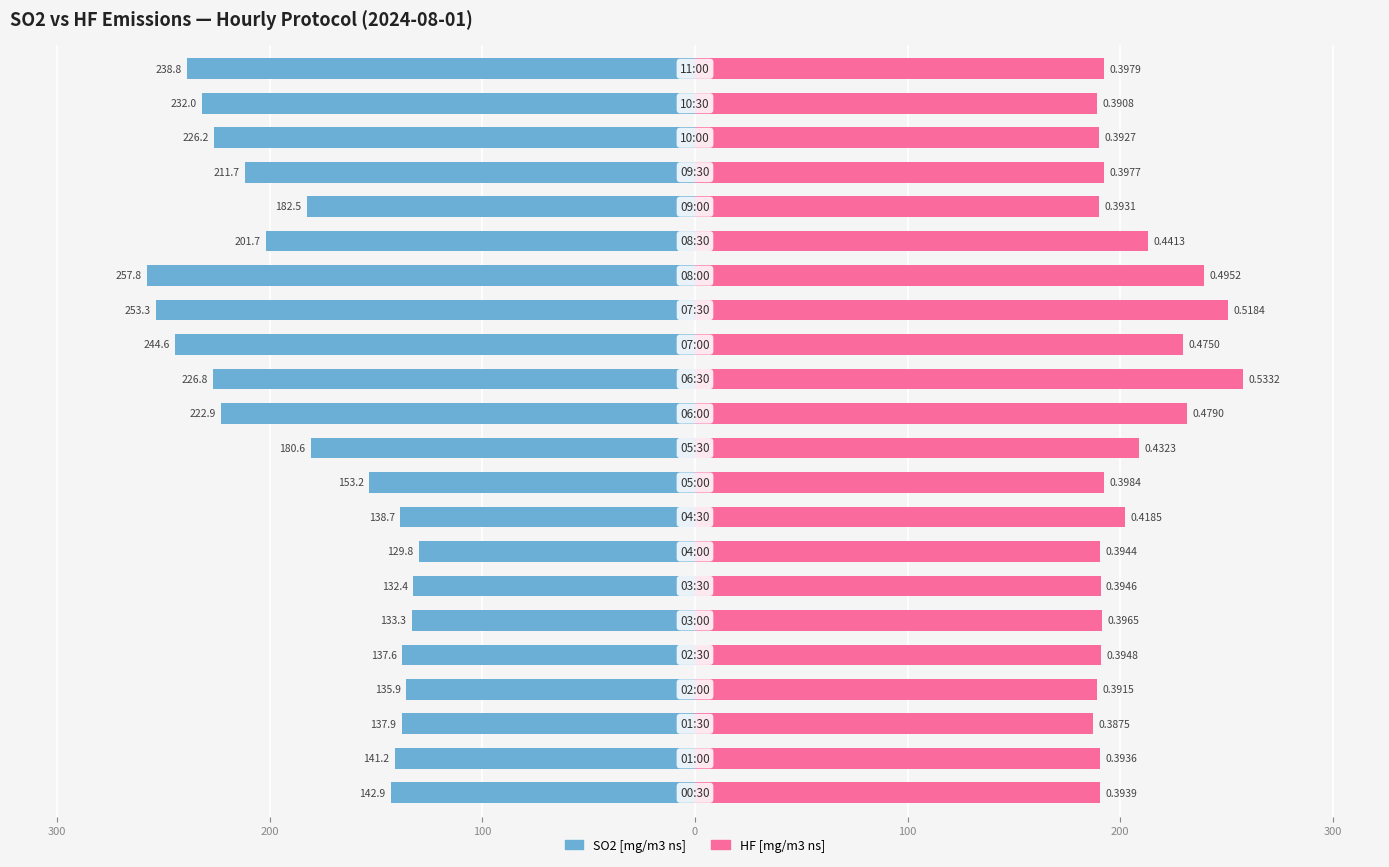

The value of SO2 [mg/m3 ns] at 16 is -201.7. True or false?

True